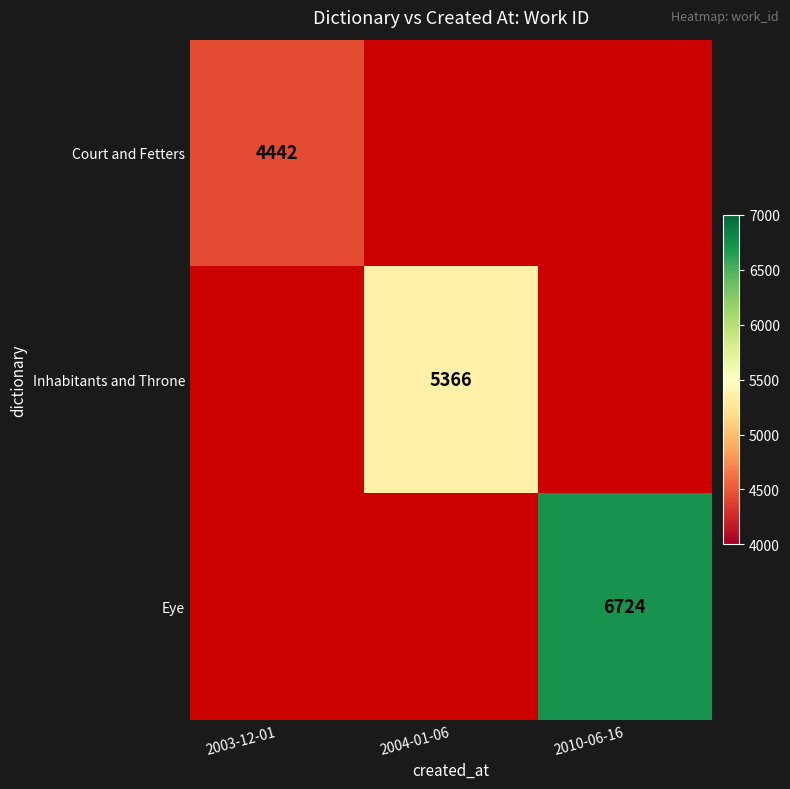

The value of Inhabitants and Throne at 2004-01-06 is 2484. True or false?

False